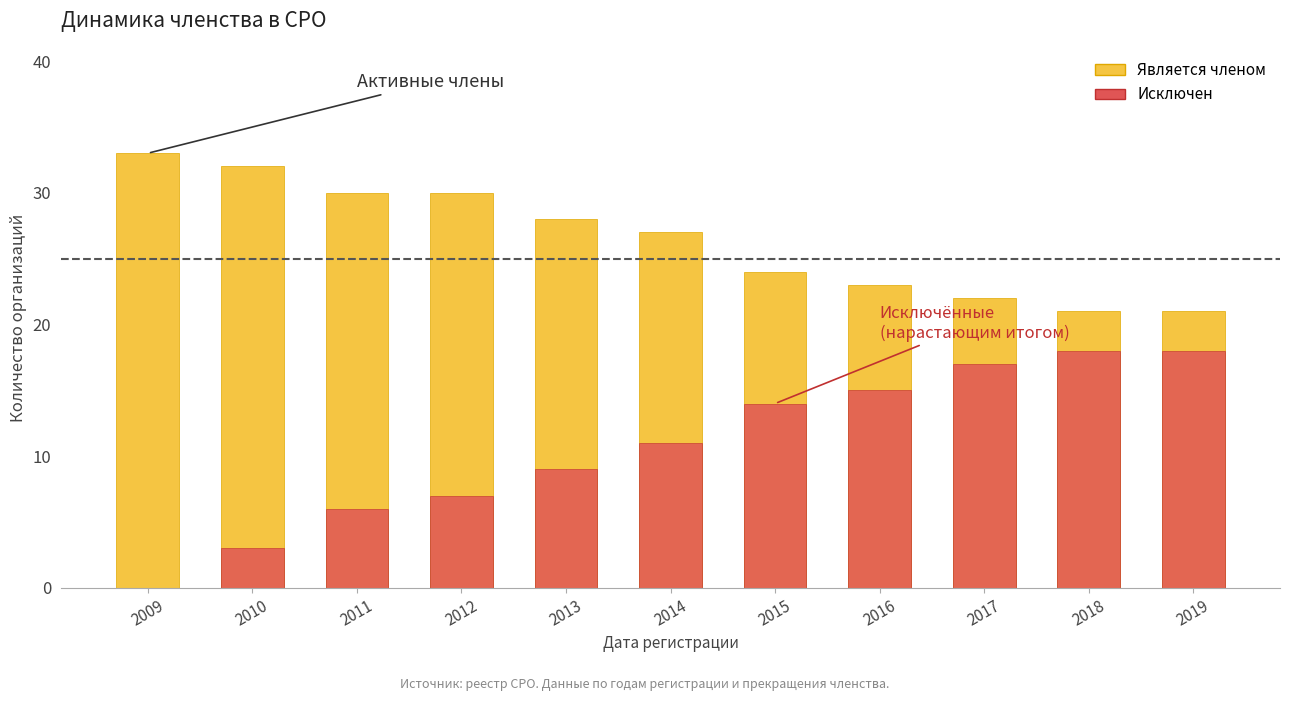

Which has a higher value, 2016 or 2013?

2013